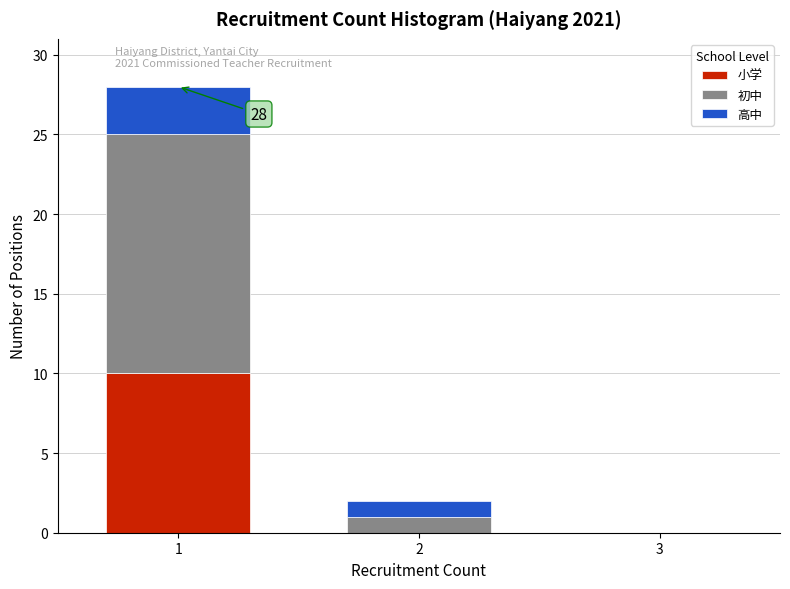

Reading left to right, what are the values for 小学?

1=10	2=0	3=0